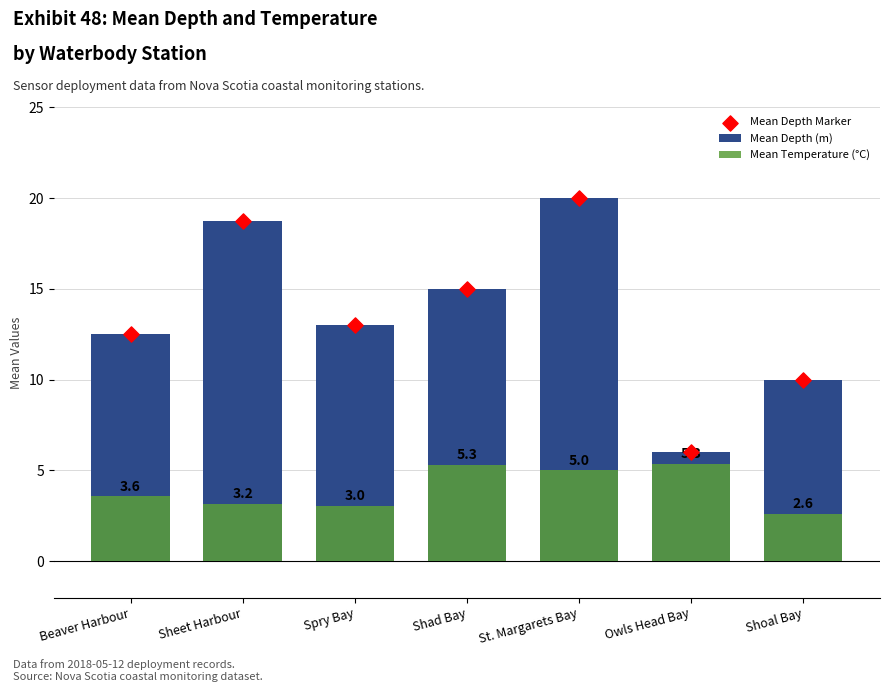

What are all the series names shown in the legend?

Mean Depth (m), Mean Temperature (°C), Mean Depth Marker